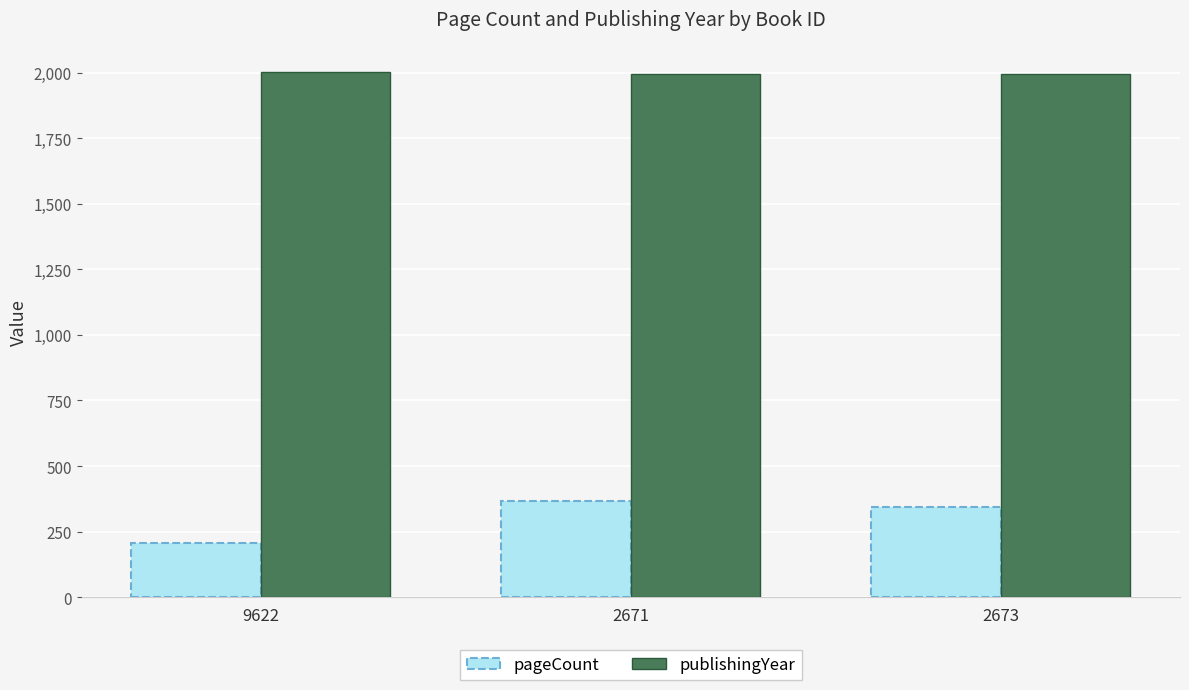

At which label does pageCount reach its peak?

2671